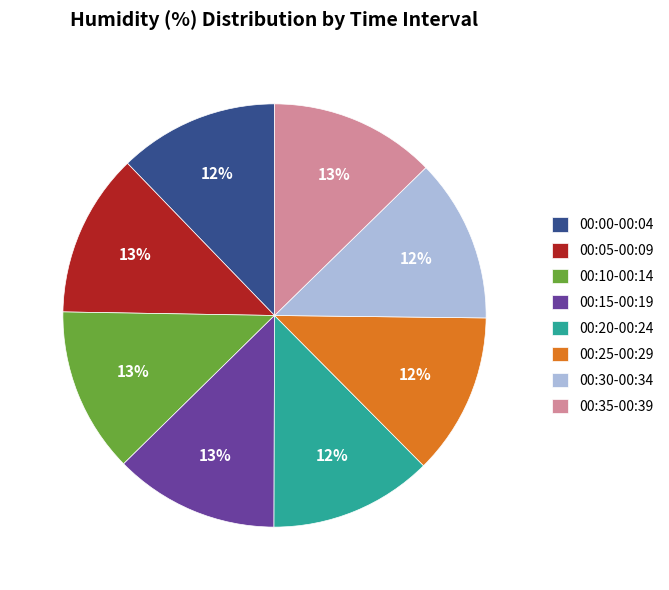

Do 00:00-00:04 and 00:05-00:09 together represent more than half of the pie?

No